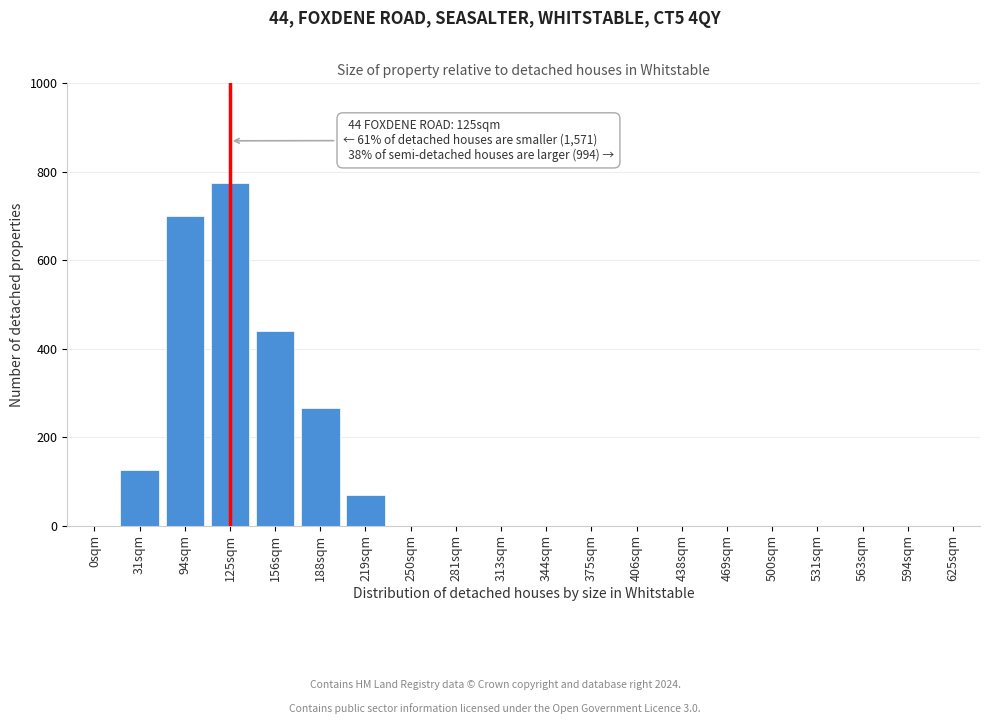

Reading right to left, what are all the values shown in this chart?

625sqm=0	594sqm=0	563sqm=0	531sqm=0	500sqm=0	469sqm=0	438sqm=0	406sqm=0	375sqm=0	344sqm=0	313sqm=0	281sqm=0	250sqm=0	219sqm=70	188sqm=265	156sqm=440	125sqm=775	94sqm=700	31sqm=125	0sqm=0